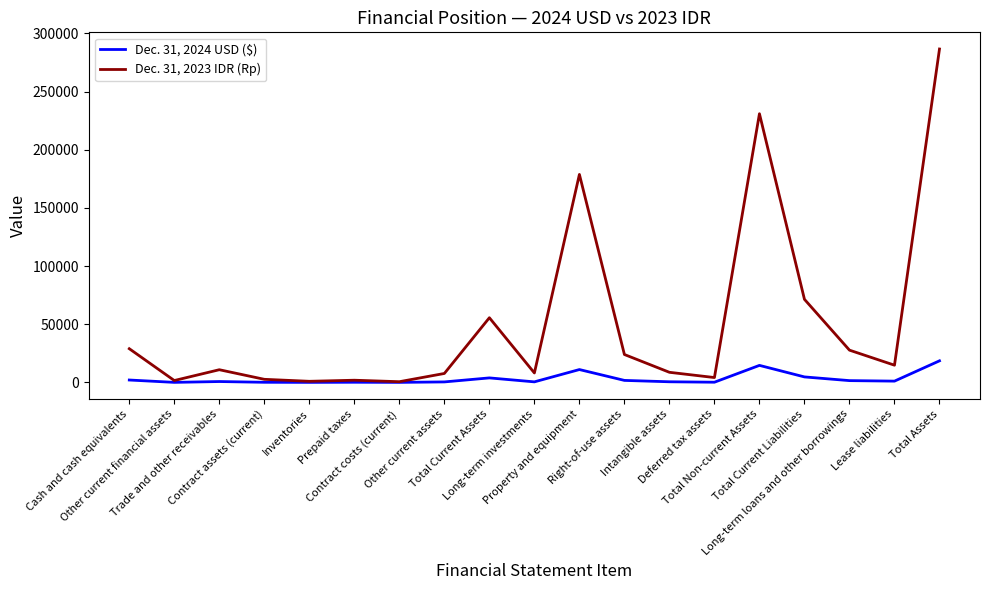

True or false: Dec. 31, 2024 USD ($) has more than 0 interior local peaks.

True